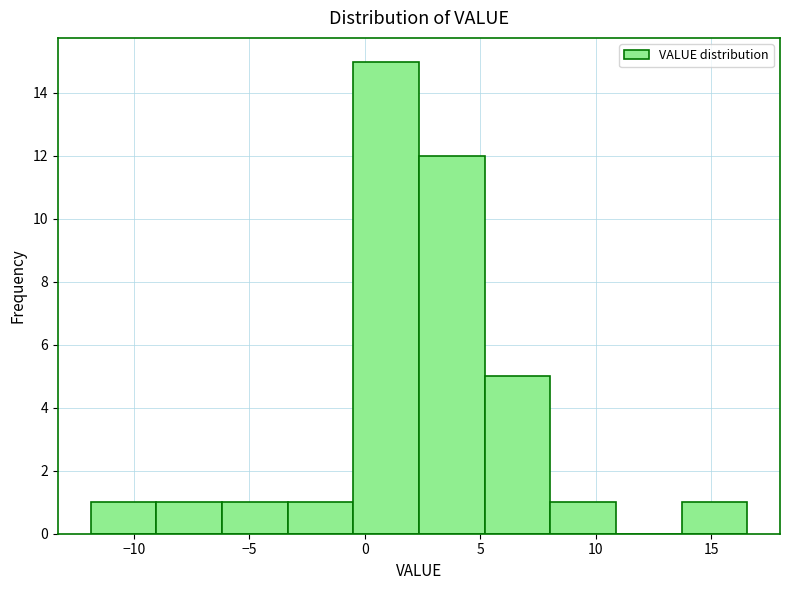

Reading left to right, transcribe this chart: for each bar, give the range it covers on the x-axis and its height. Neither the bar edges nor the heights are printed on the chart, so give them approximately, as read against the axes.

-12.0 to -9.0: 1
-9.0 to -6.0: 1
-6.0 to -3.5: 1
-3.5 to -0.5: 1
-0.5 to 2.5: 15
2.5 to 5.0: 12
5.0 to 8.0: 5
8.0 to 11.0: 1
11.0 to 13.5: 0
13.5 to 16.5: 1